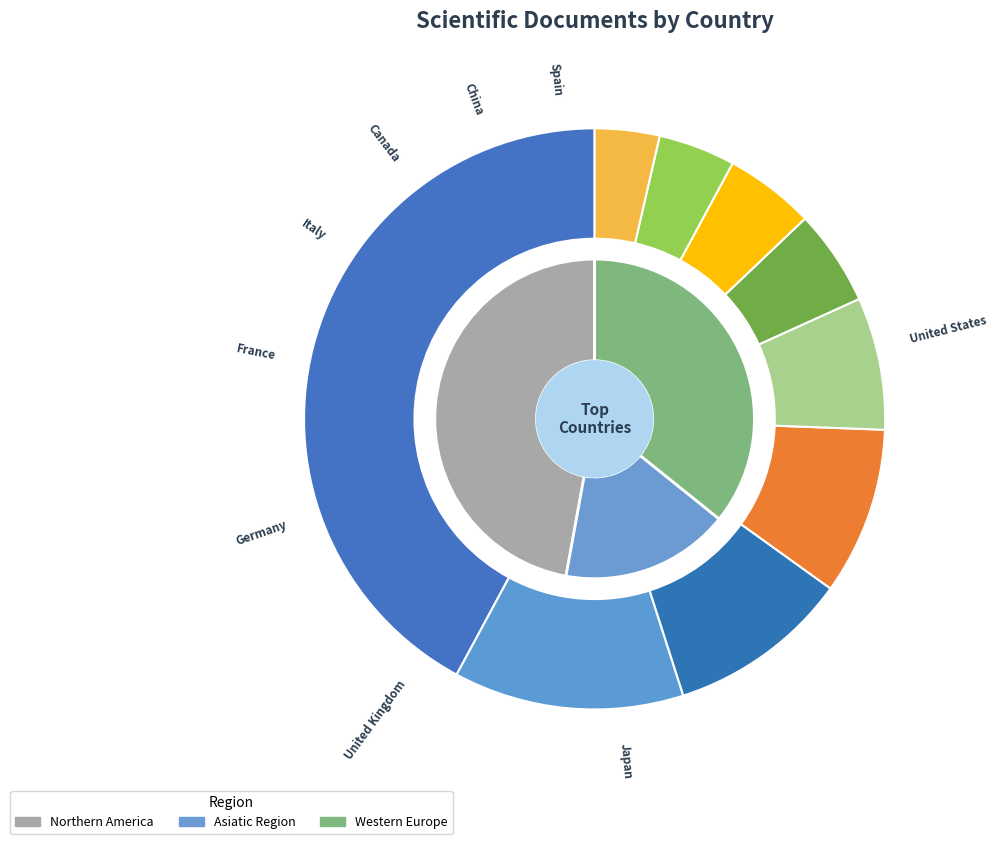

Do France and United Kingdom together represent more than half of the pie?

No